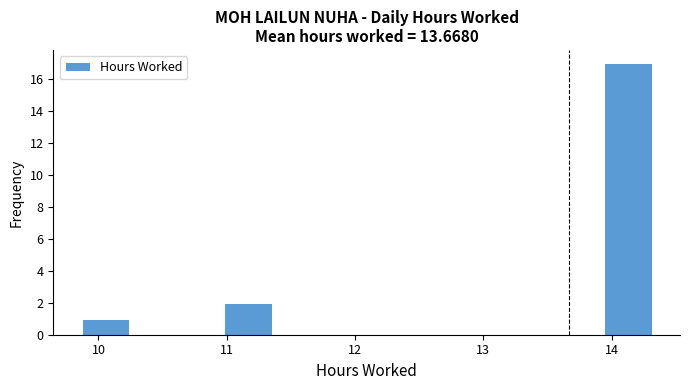

Read against the x-axis, roughly where is the centre of the tallest bar?

14.1